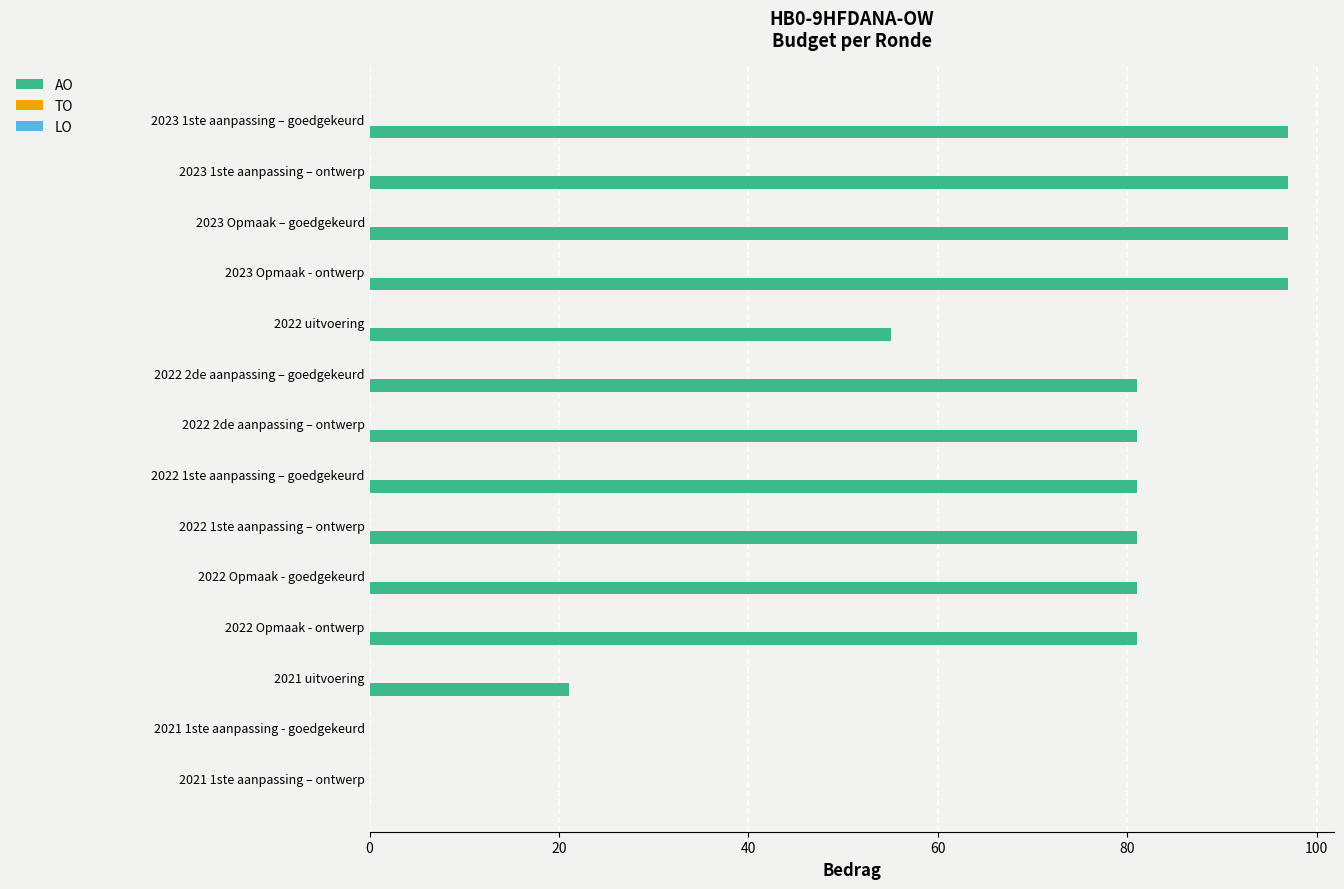

What is the sum of the values at 2022 2de aanpassing – ontwerp and 2022 Opmaak - goedgekeurd?

162